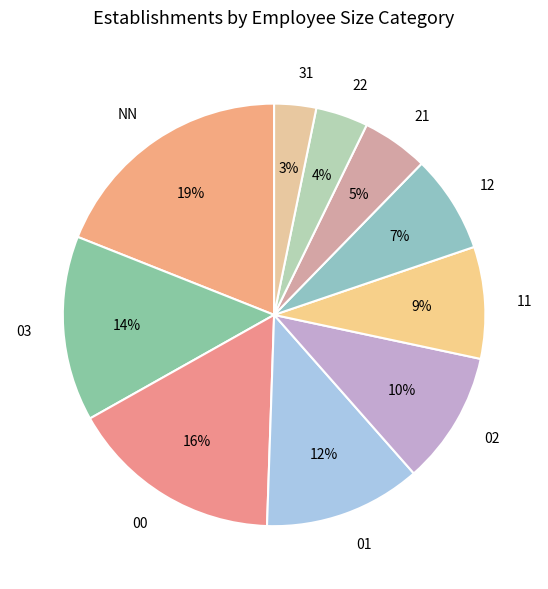

To the nearest percent, what is the combined percentage of 01 and 11?

21%